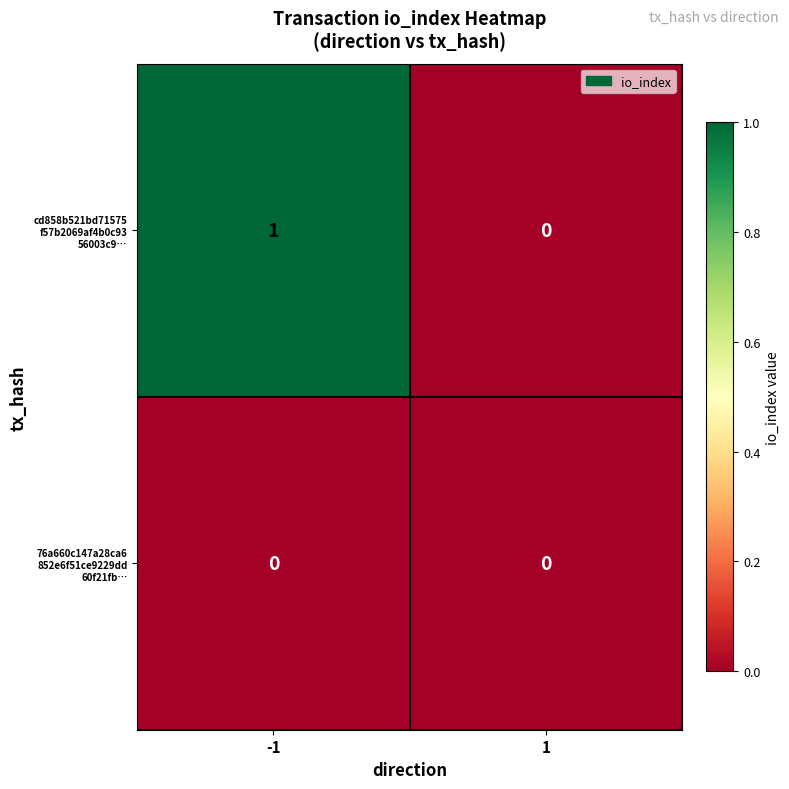

At which category does the chart reach its peak across all series?

-1